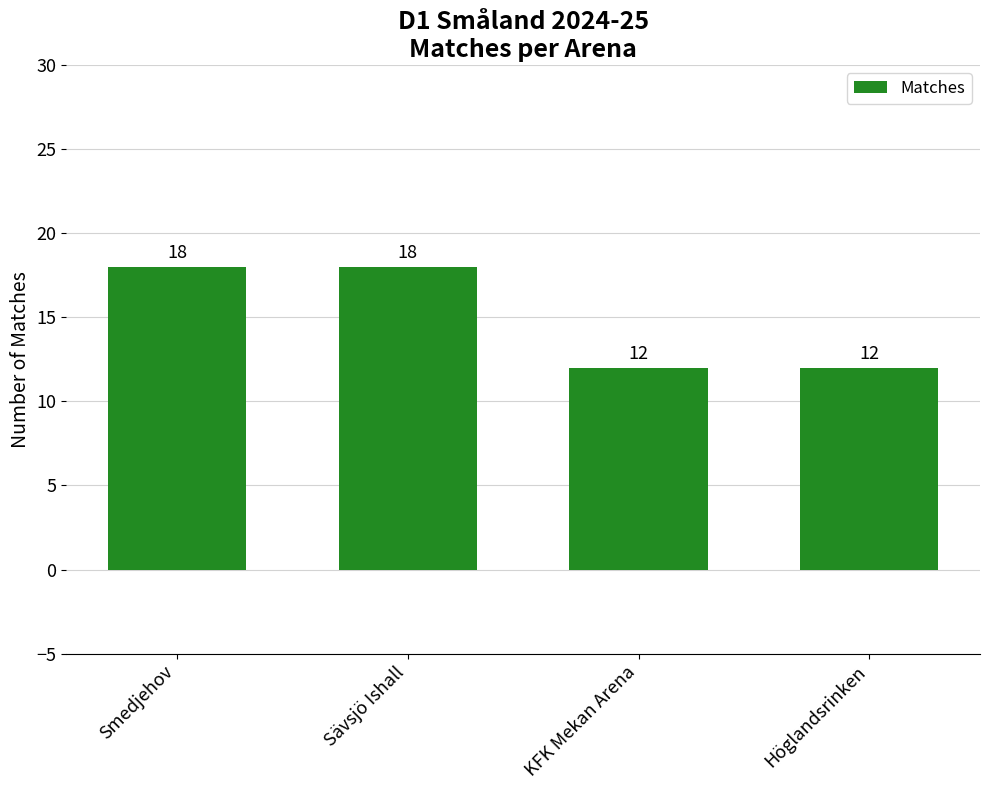

True or false: the data shows 24 at Smedjehov.

False